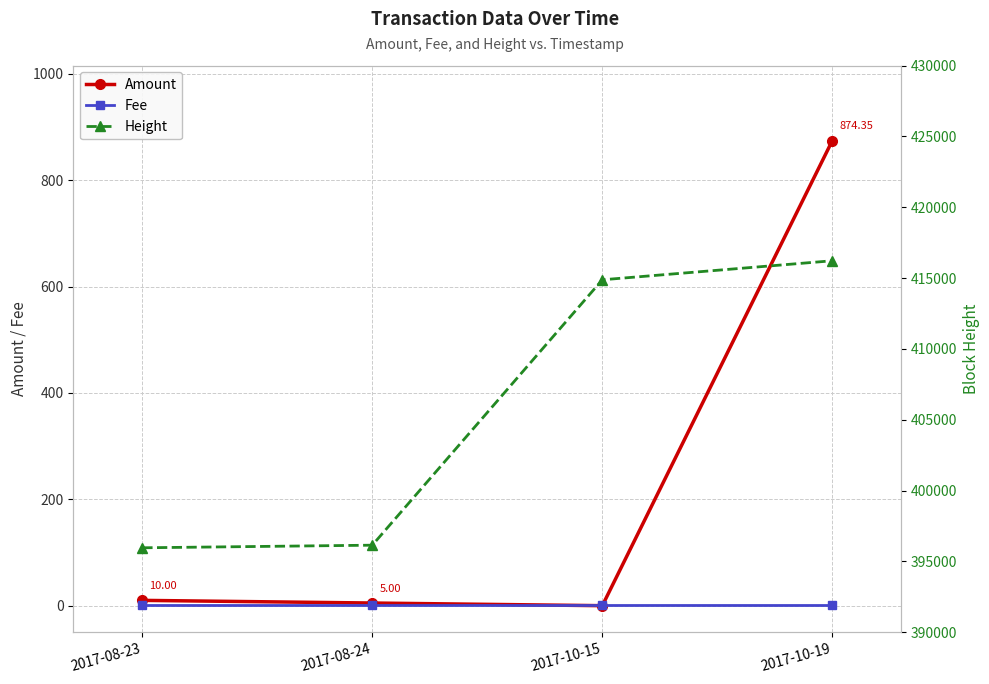

Which category has the highest value in the Amount series?

2017-10-19